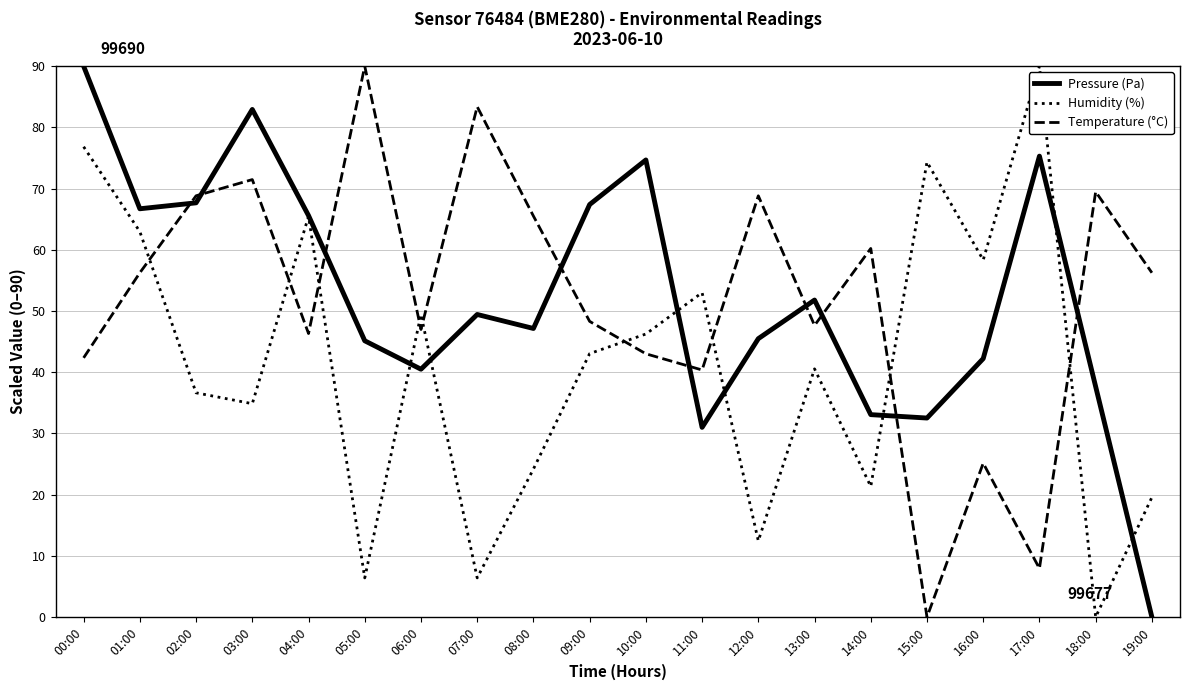

Which category has the lowest value in the Temperature (°C) series?

15:00